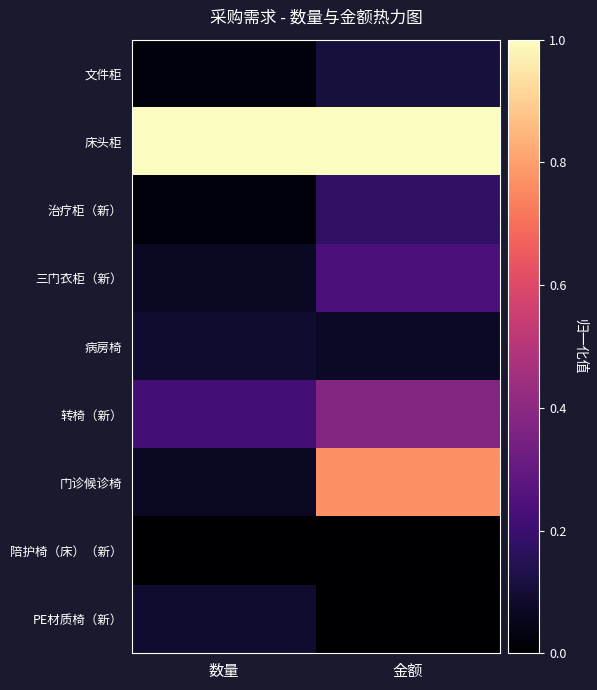

Which series has the largest total across all categories?

床头柜